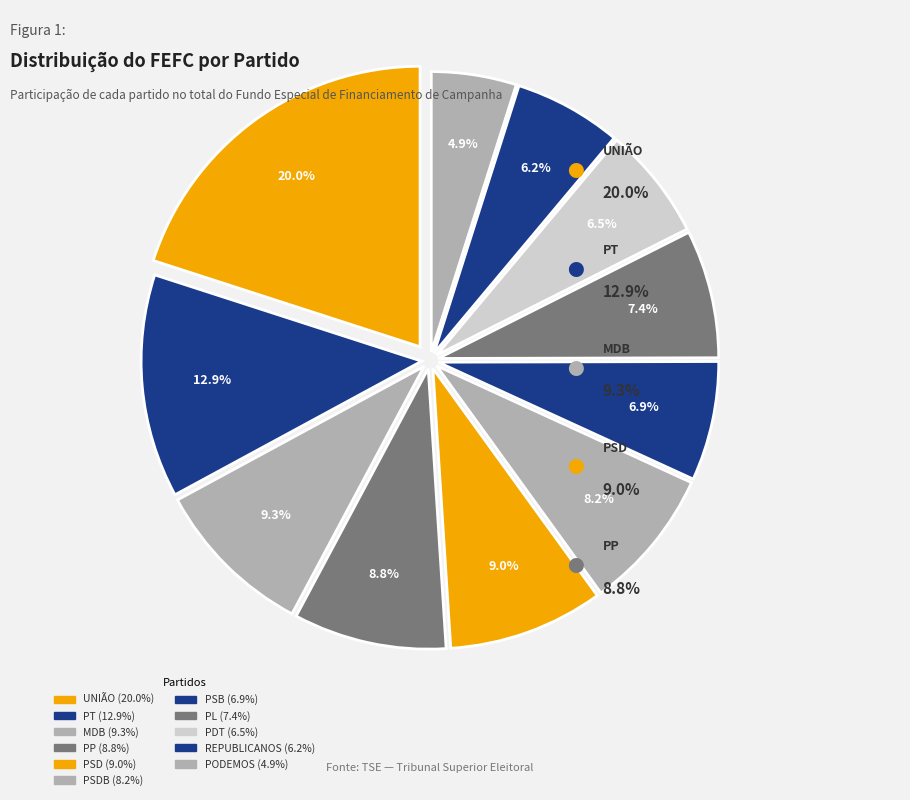

To the nearest percent, what is the difference between the largest and smallest slice percentages?

15%